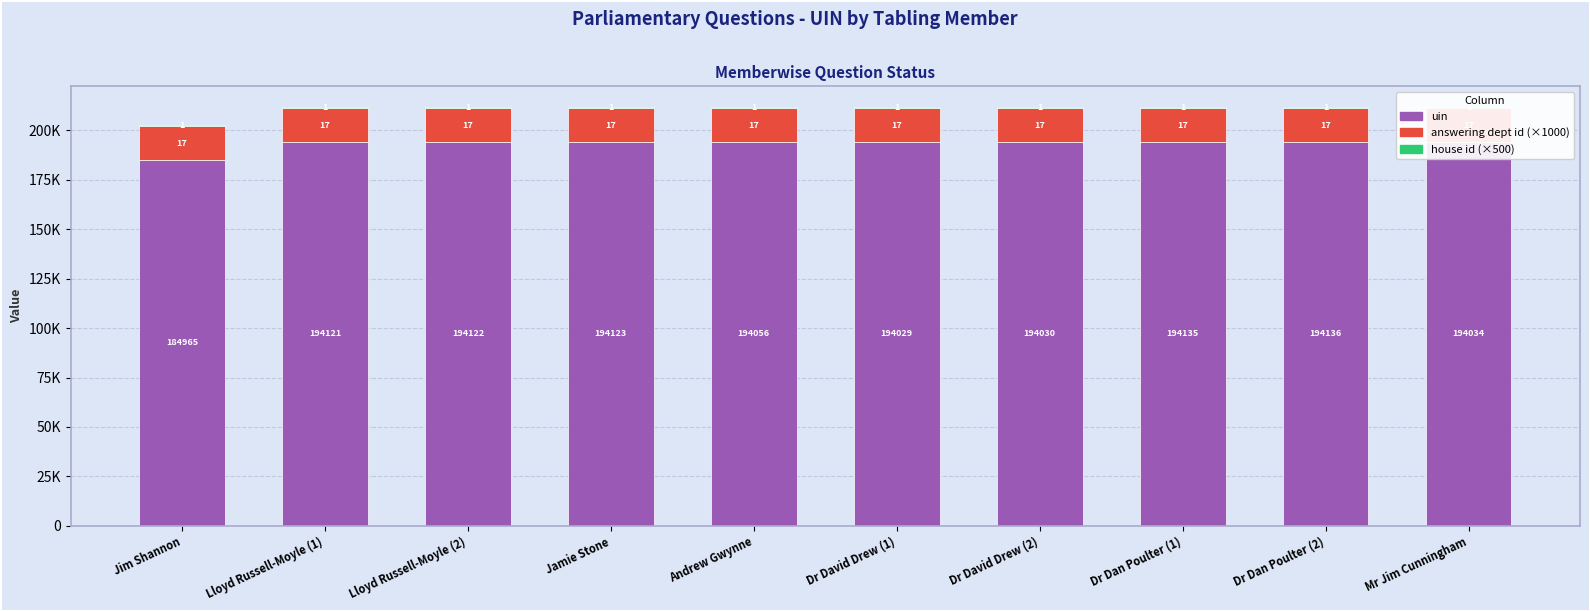

What is the minimum value for uin?

184965